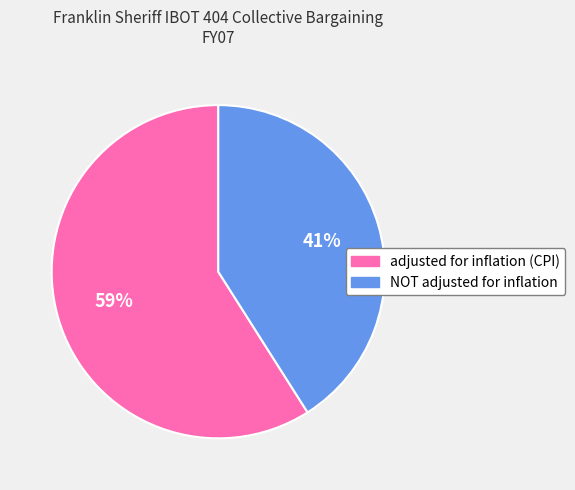

How many segments does this pie chart have?

2